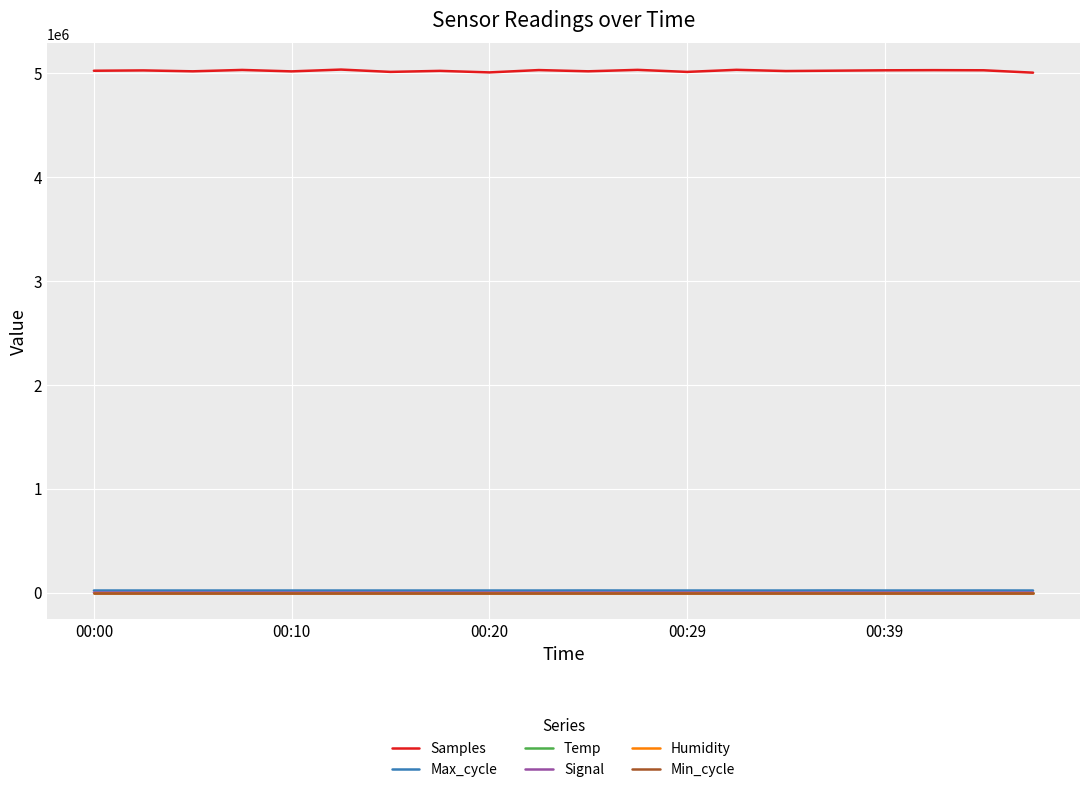

Which series has the largest total across all categories?

Samples